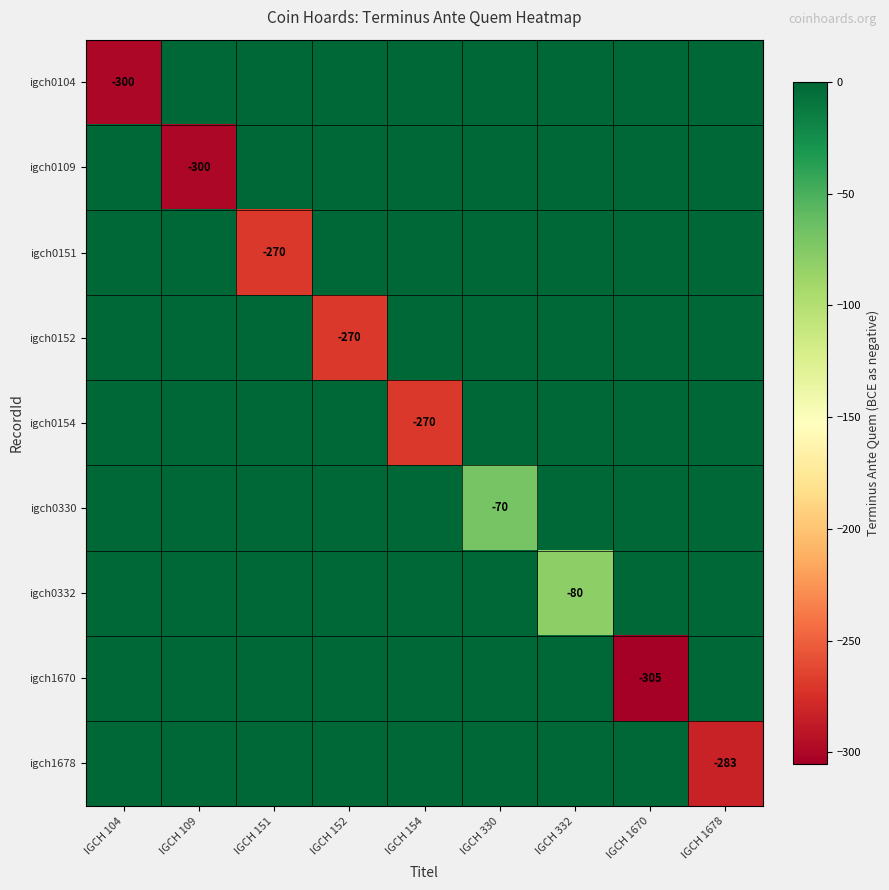

The value of igch0104 at IGCH 104 is -479. True or false?

False